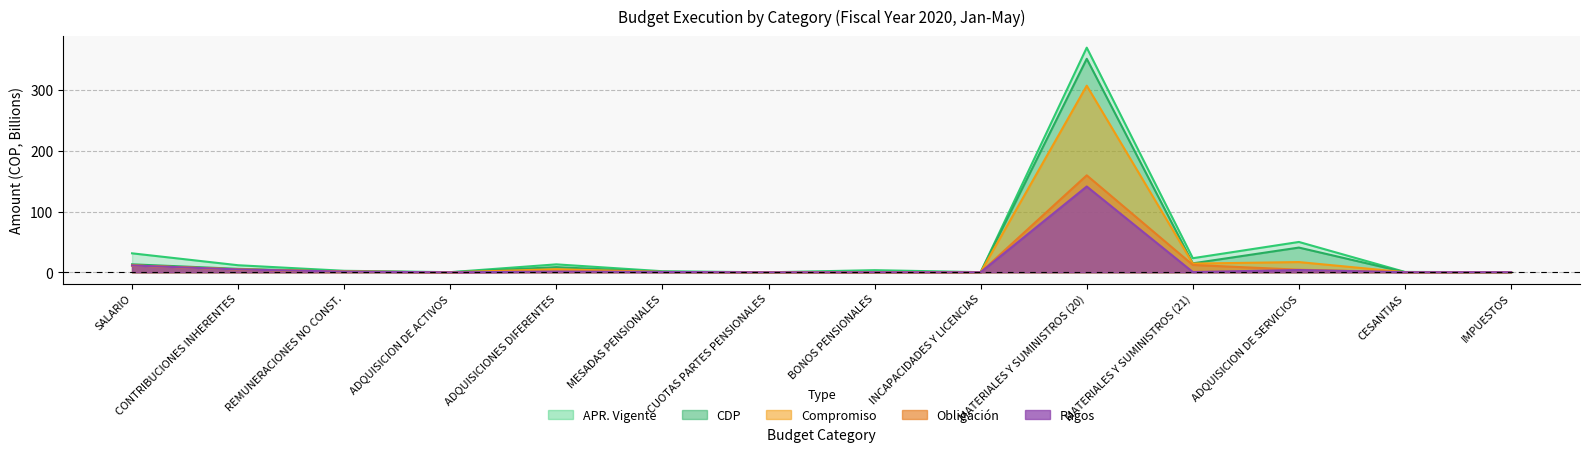

Is the value of CDP at MATERIALES Y SUMINISTROS (21) greater than the value of APR_INICIAL at BONOS PENSIONALES?

Yes